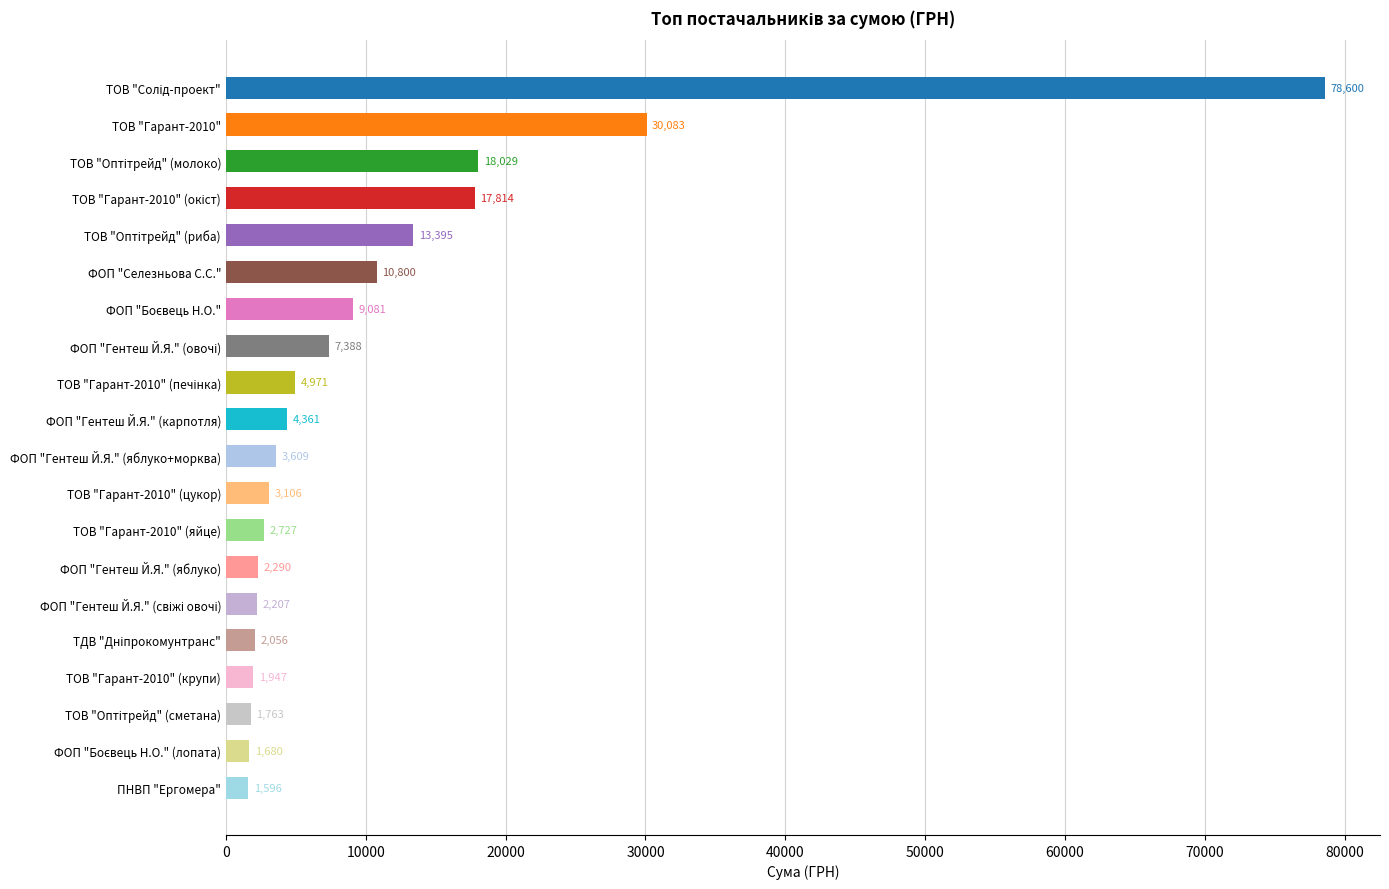

What is the maximum value shown in the chart?

78600